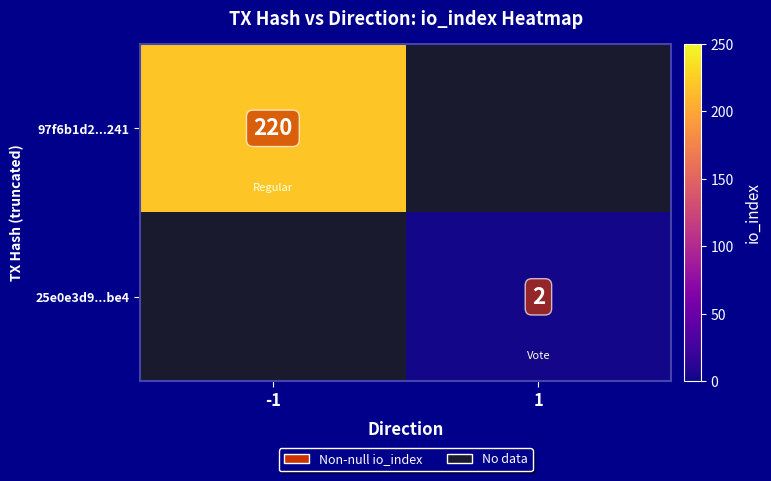

True or false: 97f6b1d2...241 has a value of 220 at -1.

True